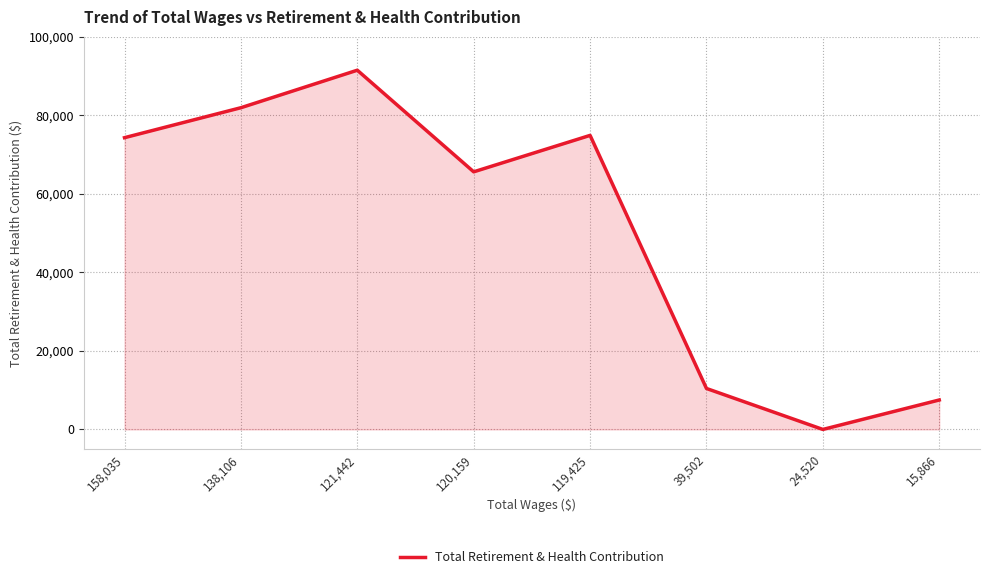

Reading right to left, list all the values displayed in this chart.

15,866=7503	24,520=0	39,502=10432	119,425=74898	120,159=65616	121,442=91499	138,106=81947	158,035=74314